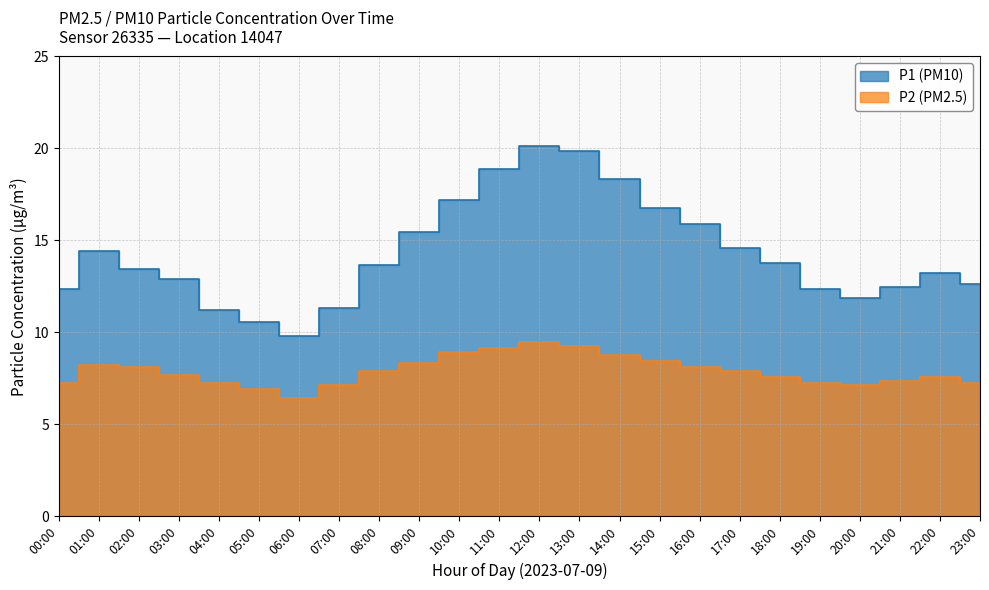

What position from the right is 11:00?

13